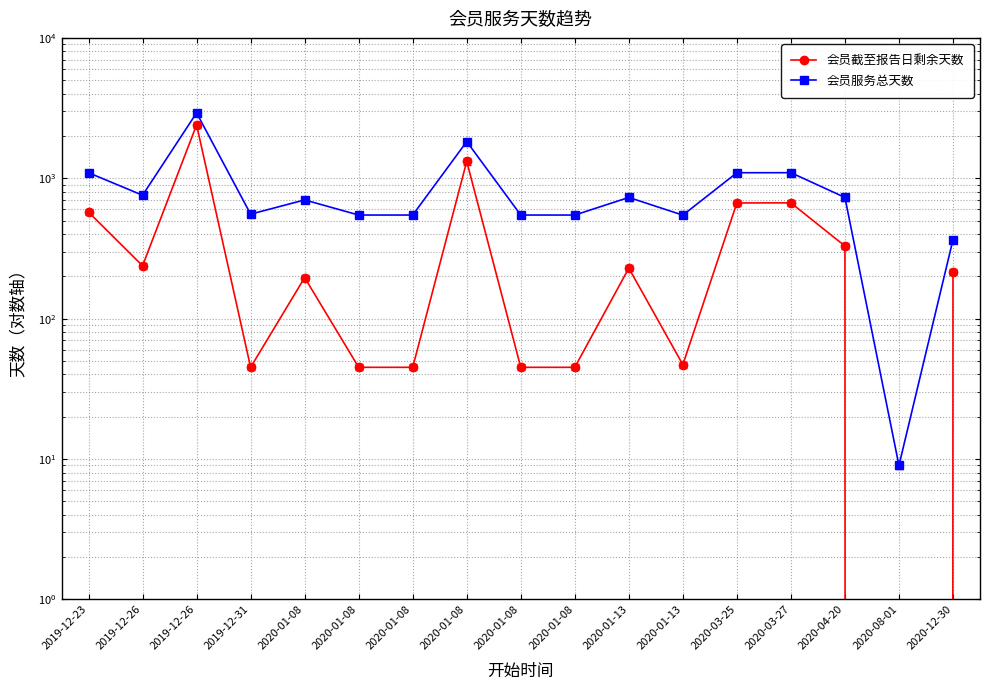

True or false: 会员截至报告日剩余天数 has more than 0 points higher than both neighbors.

True